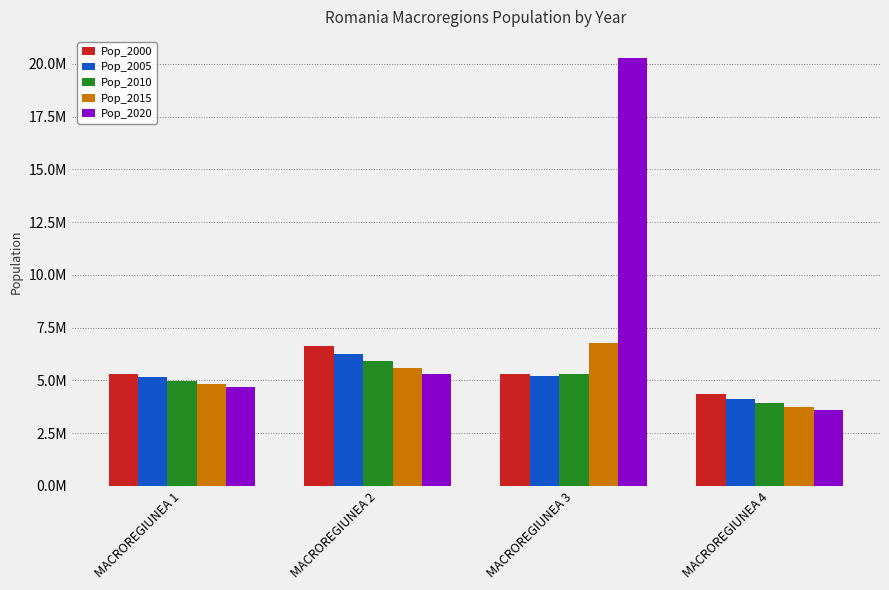

Which label corresponds to the smallest value in the chart?

MACROREGIUNEA 4